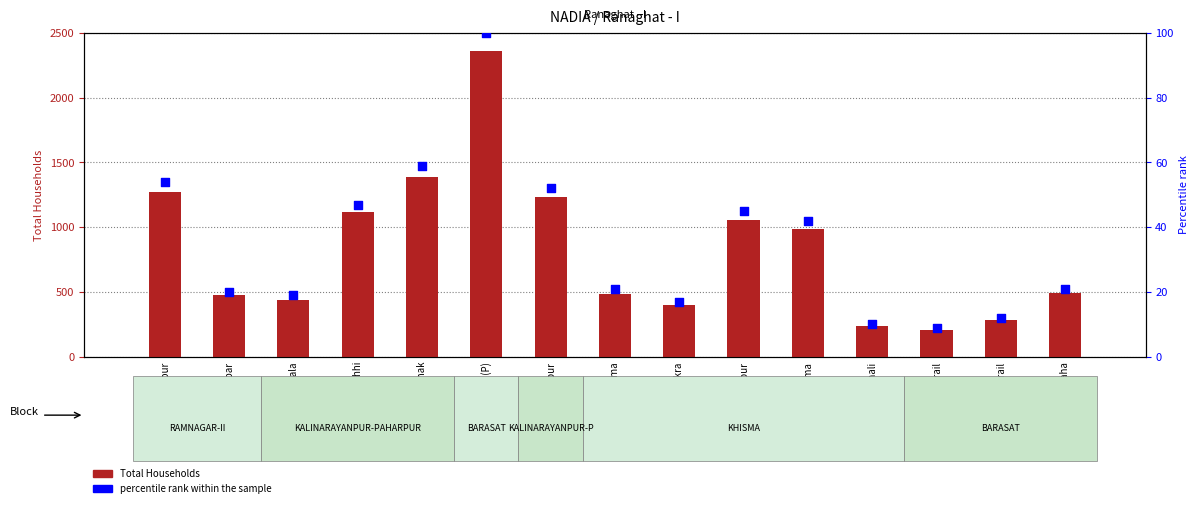

Which series has the largest total across all categories?

Total Households